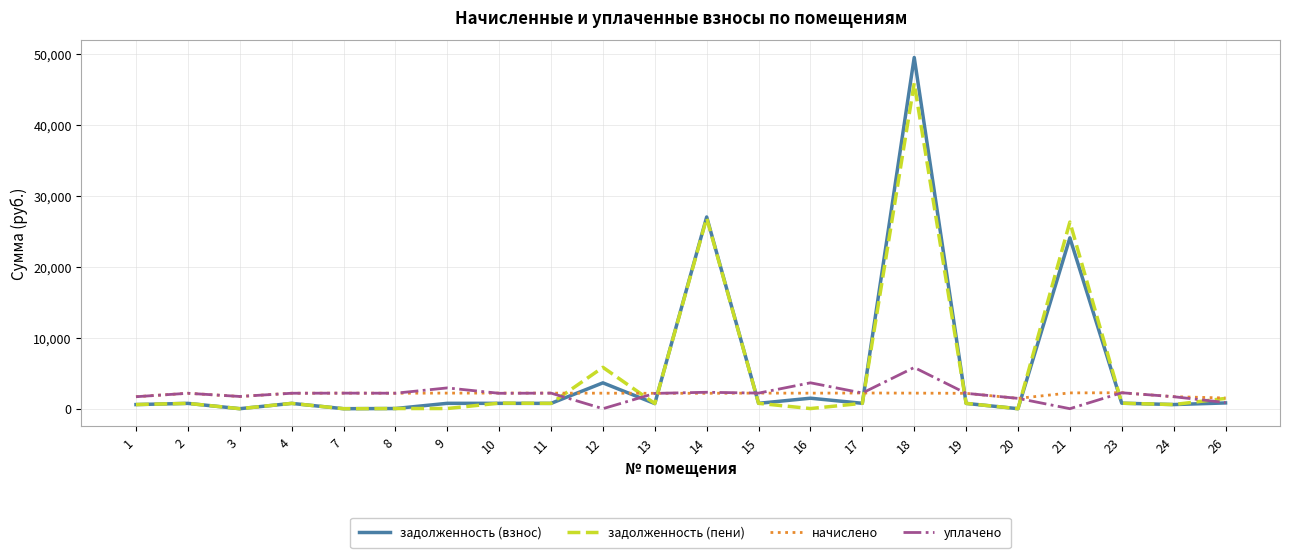

List the series in order of their peak value, highest first.

задолженность (взнос), задолженность (пени), уплачено, начислено